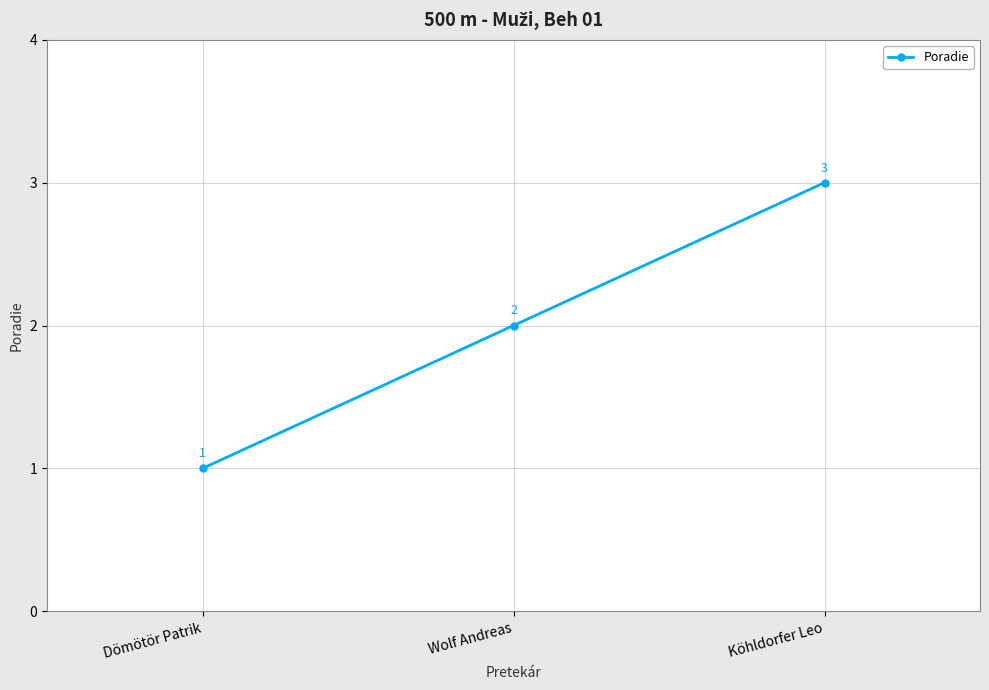

What is the difference between the values at Wolf Andreas and Dömötör Patrik?

1